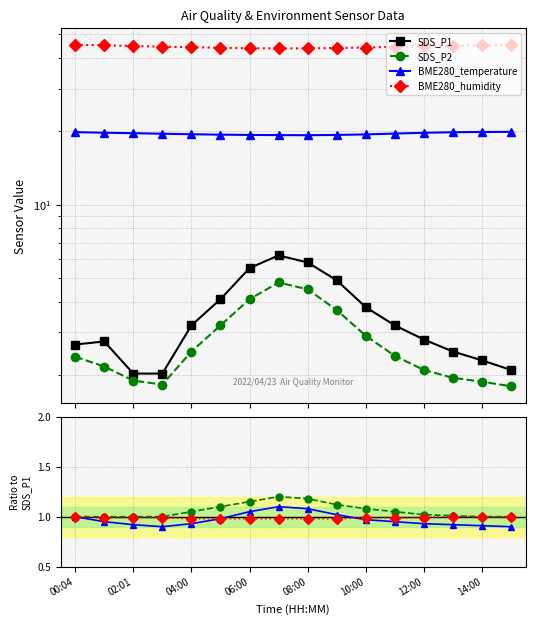

What is the spread (max minus min) of values at 02:01?

42.9